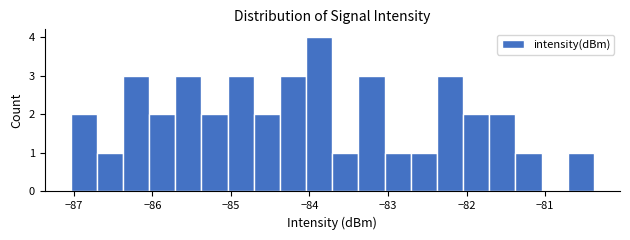

Read against the x-axis, roughly where is the centre of the tallest bar?

-83.9